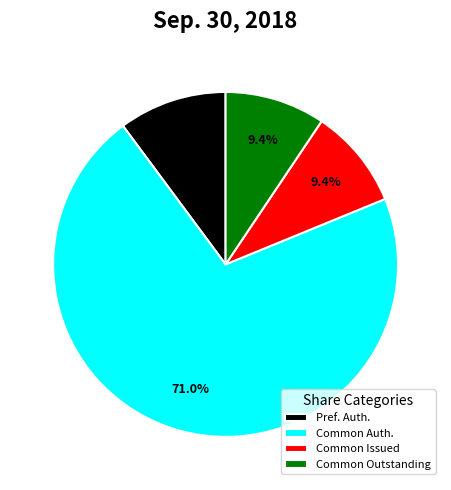

Is there any slice that represents more than half of the pie?

Yes